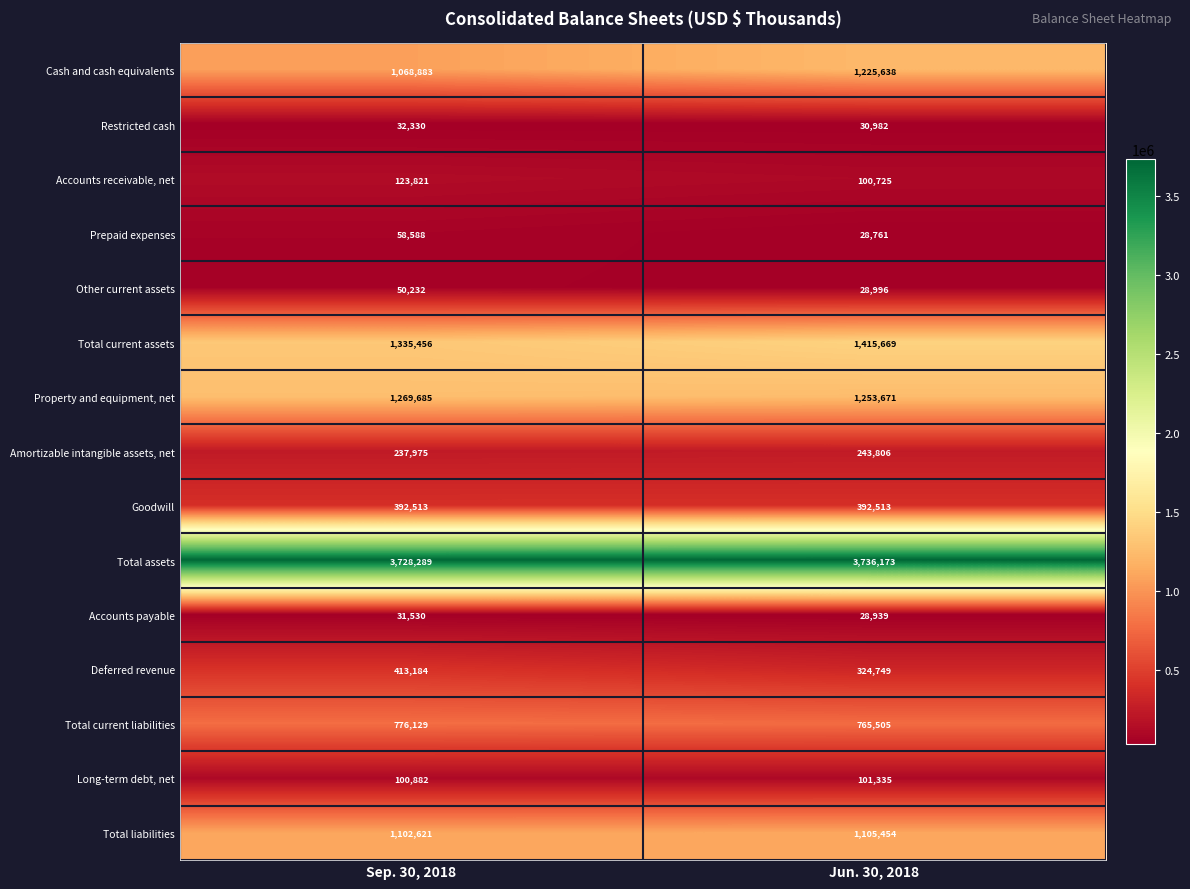

True or false: Restricted cash has a value of 32330 at Sep. 30, 2018.

True